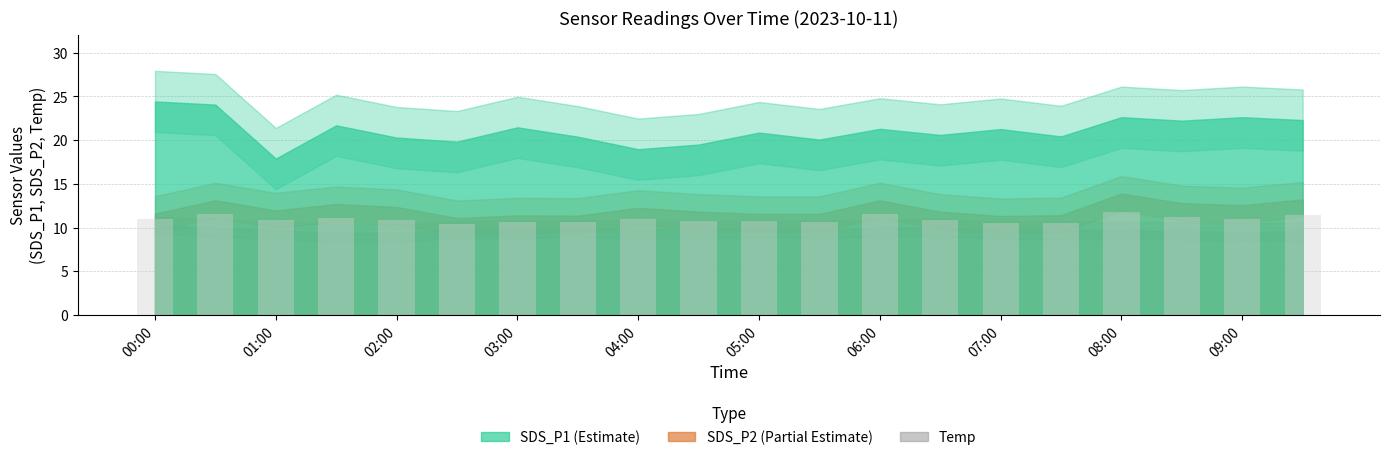

Are the bars horizontal?

No